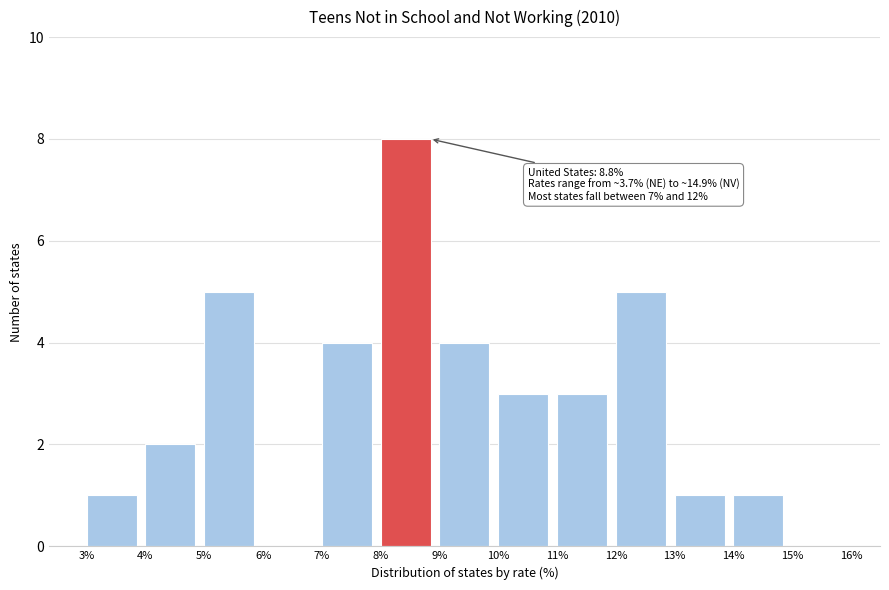

Which range on the x-axis has the tallest bar?

8% to 9%